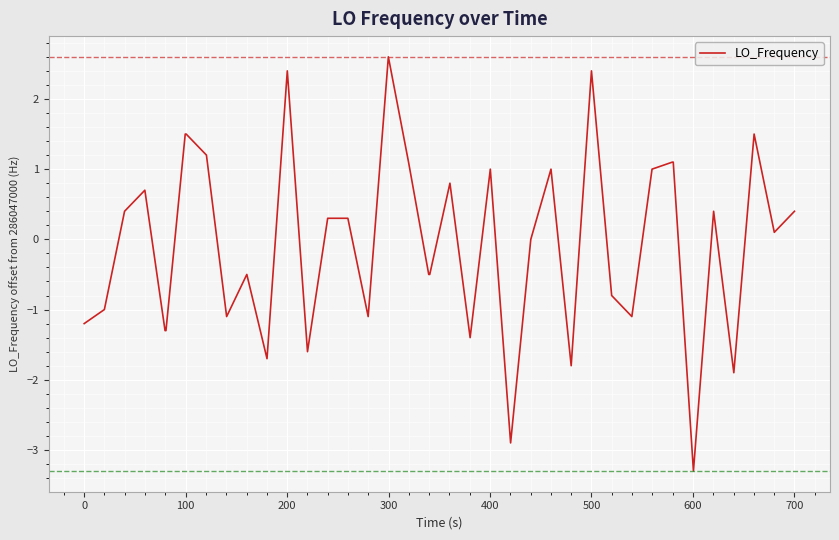

What is the difference between the maximum and minimum values?

5.9